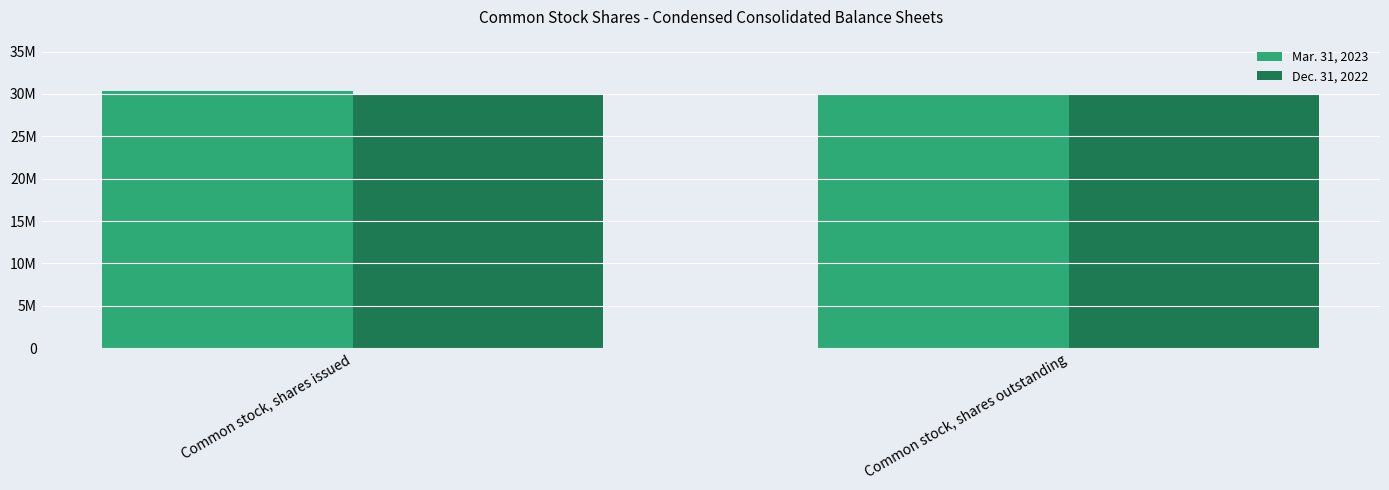

Are the bars grouped side by side (vs. stacked)?

Yes